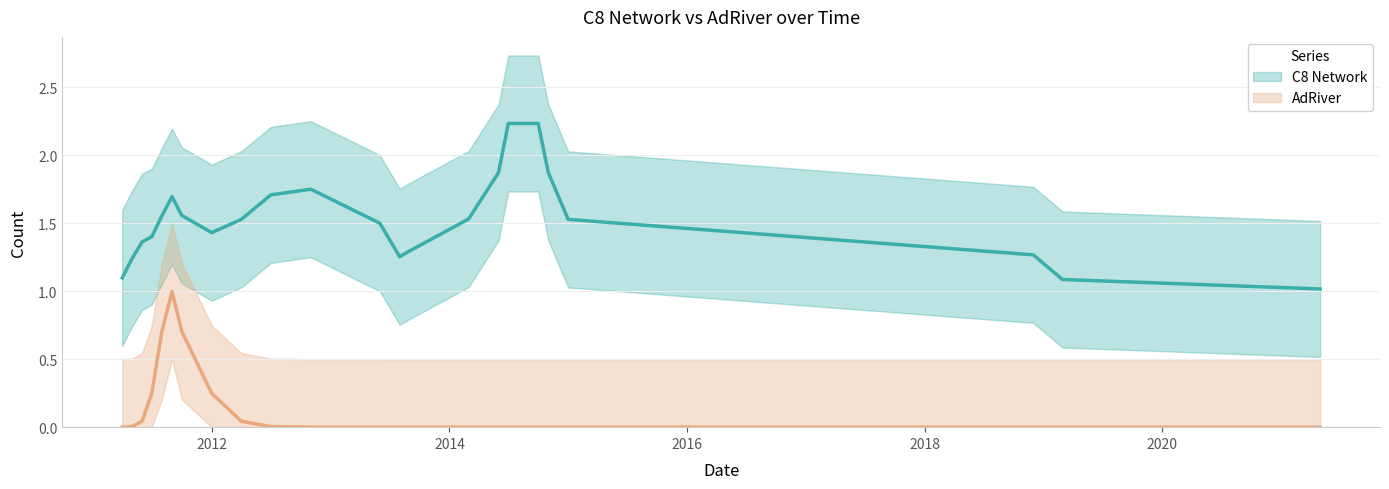

What position from the right is 2011-06-01?

21